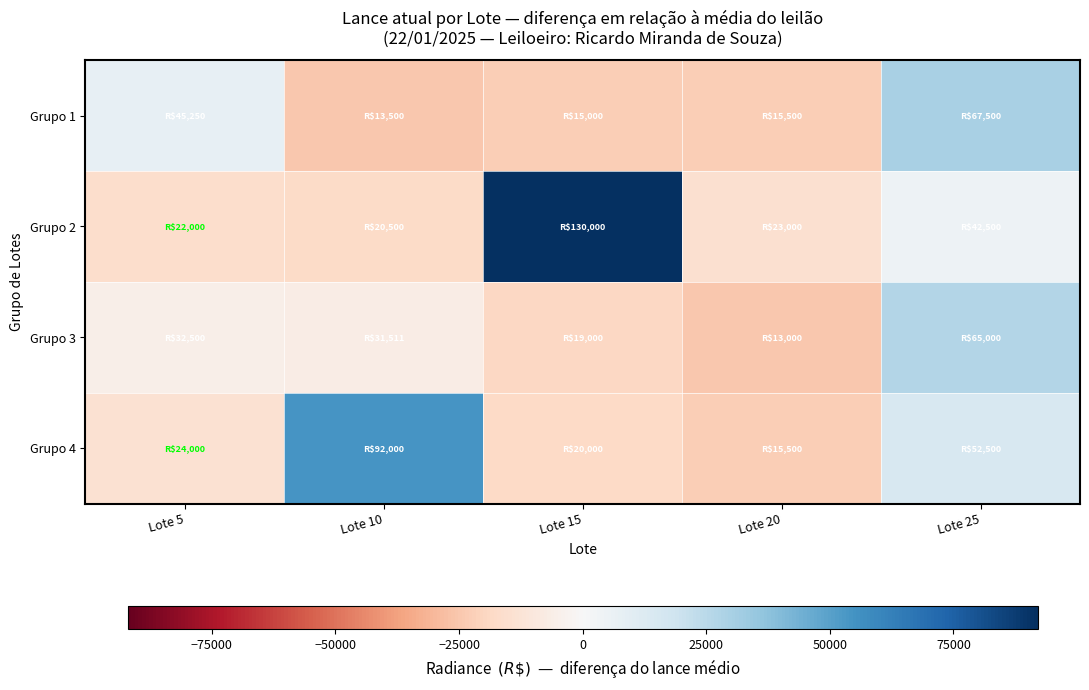

Which series has the largest total across all categories?

Grupo 2